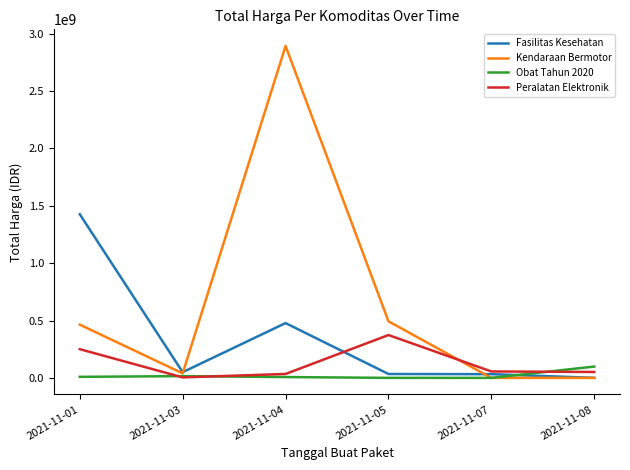

True or false: Fasilitas Kesehatan and Obat Tahun 2020 cross at least once.

True